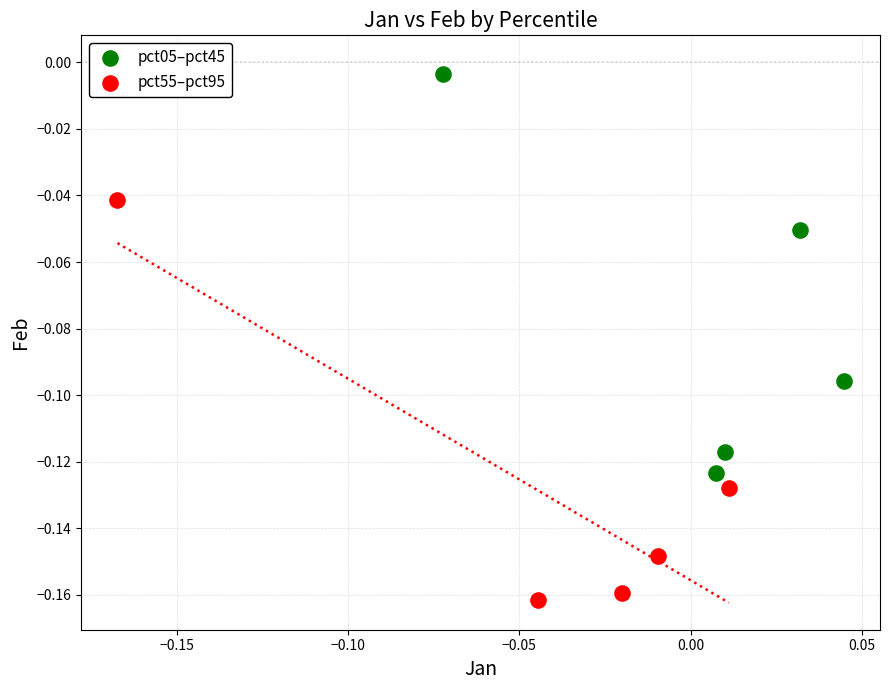

Which series contains the lowest Y value?

pct55–pct95